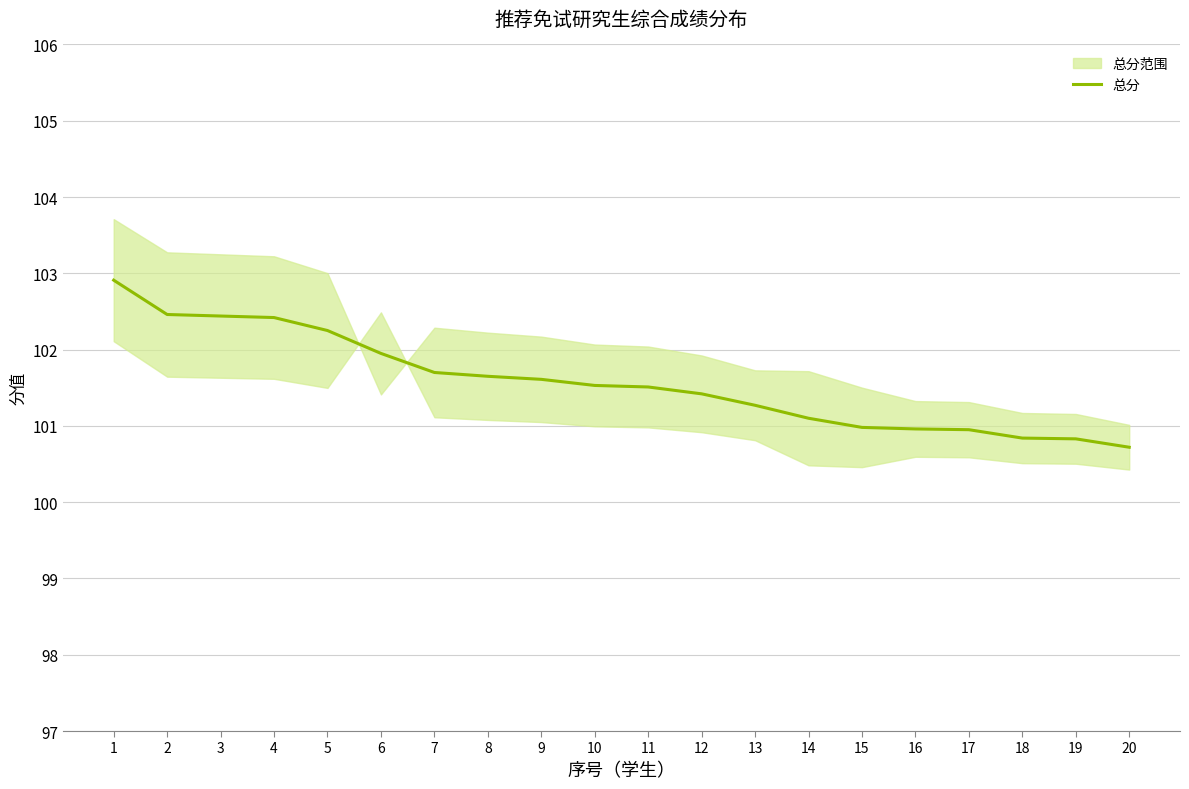

What is the value of the 16th point from the left?

101.0